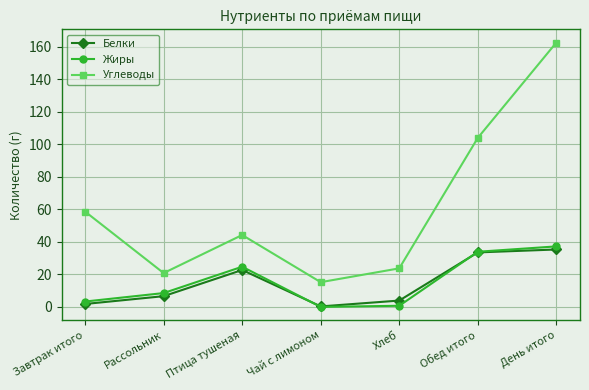

Between Чай с лимоном and Обед итого, which series saw the biggest shift?

Углеводы